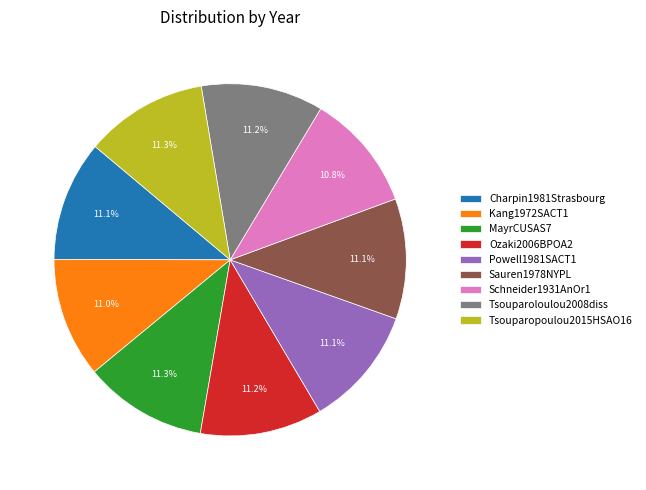

Combined, do Tsouparopoulou2015HSAO16 and MayrCUSAS7 account for over 50%?

No